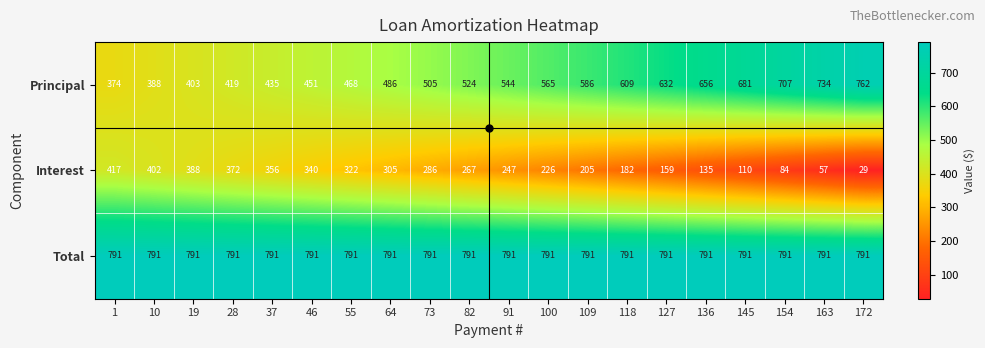

The value of Principal at 37 is 435. True or false?

True